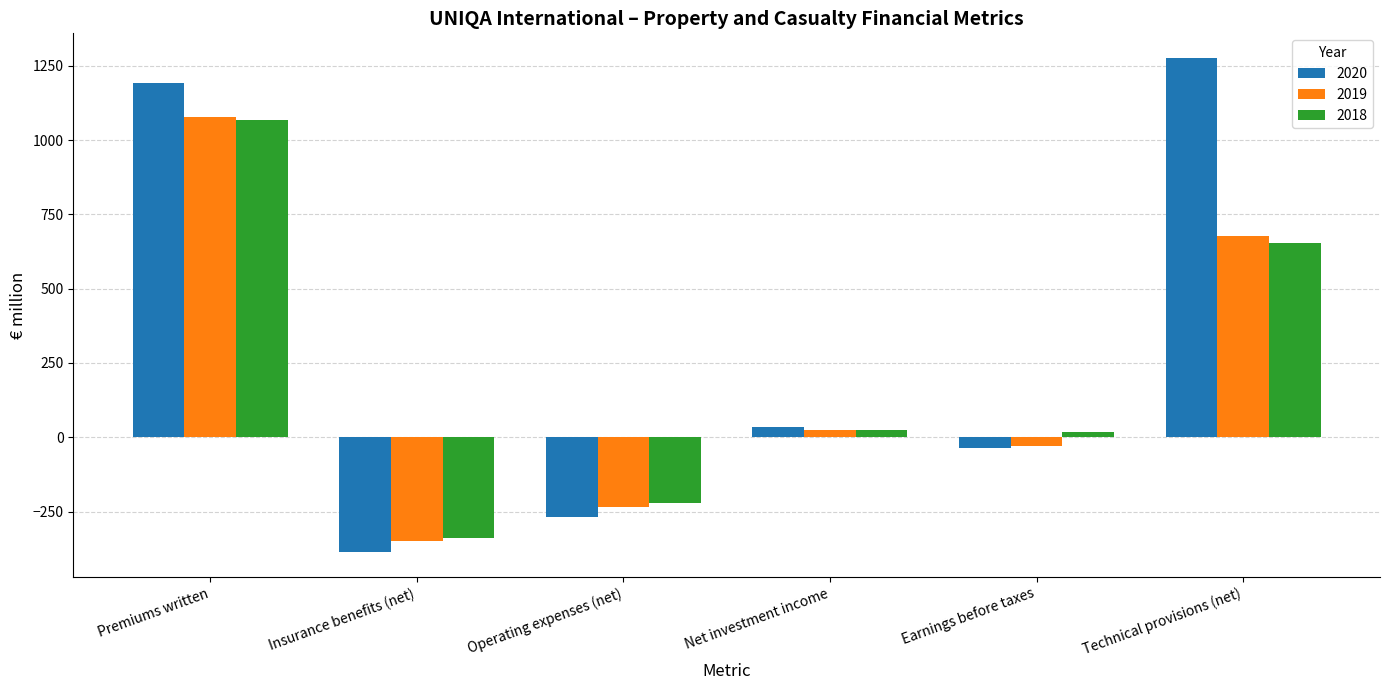

How many values in 2019 are below zero?

3